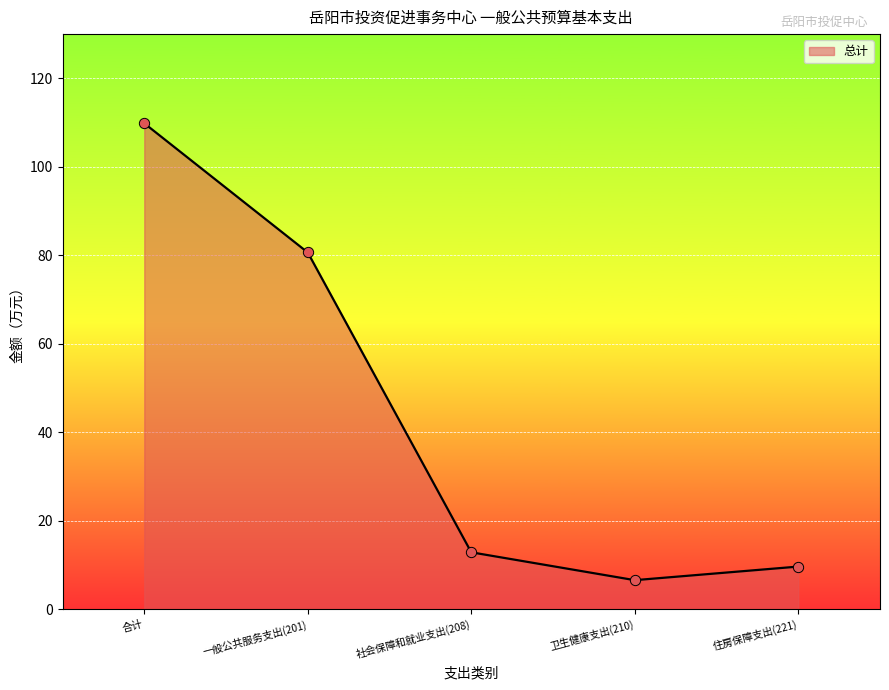

What is the change in value from 卫生健康支出(210) to 住房保障支出(221)?

+3.1